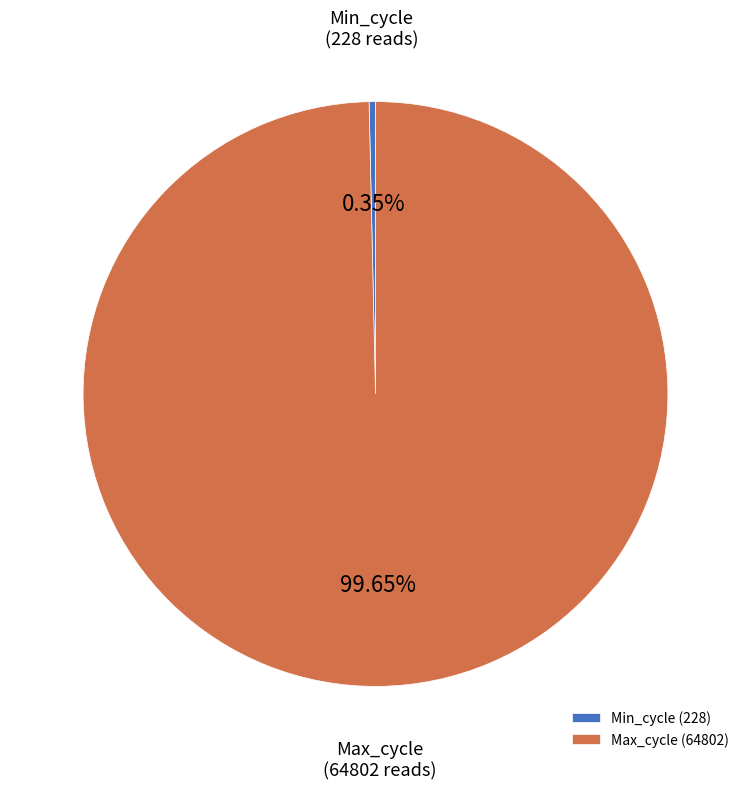

True or false: Min_cycle accounts for 0% of the total.

True